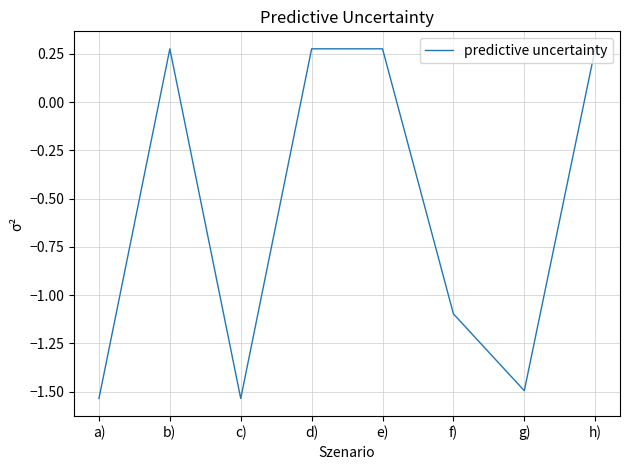

Where is the first local minimum?

c)